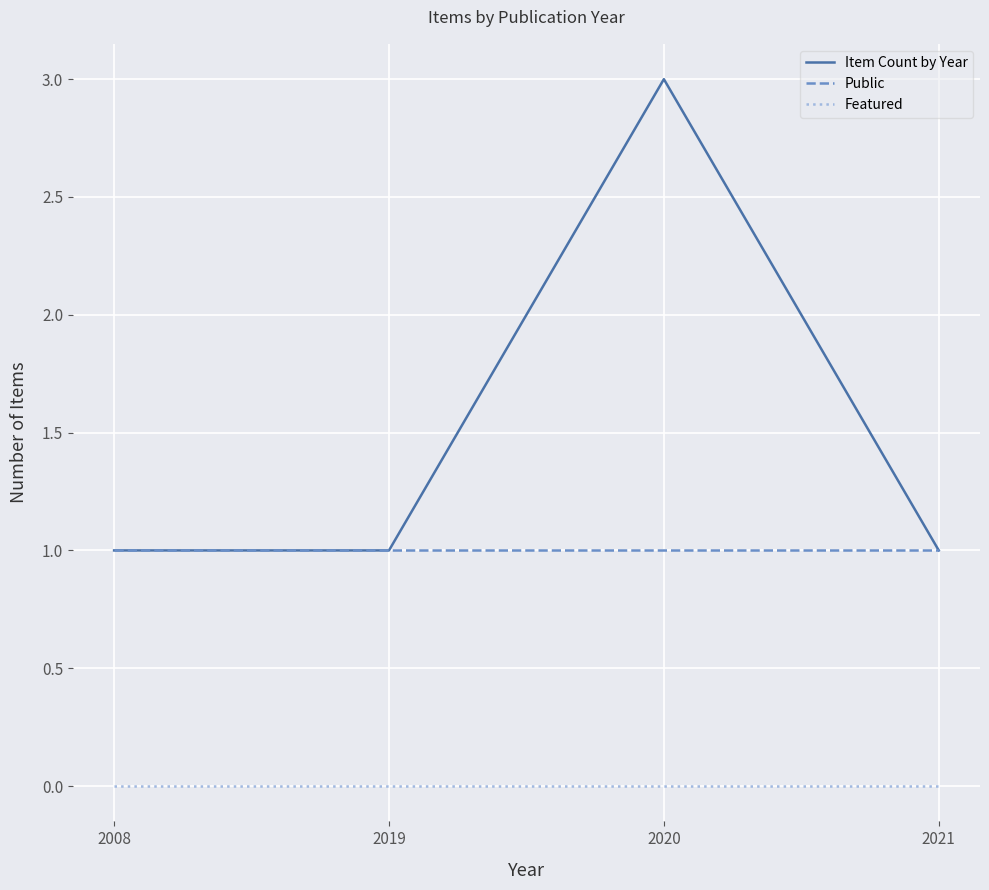

Is the value of Public at 2019 greater than the value of Item Count by Year at 2020?

No